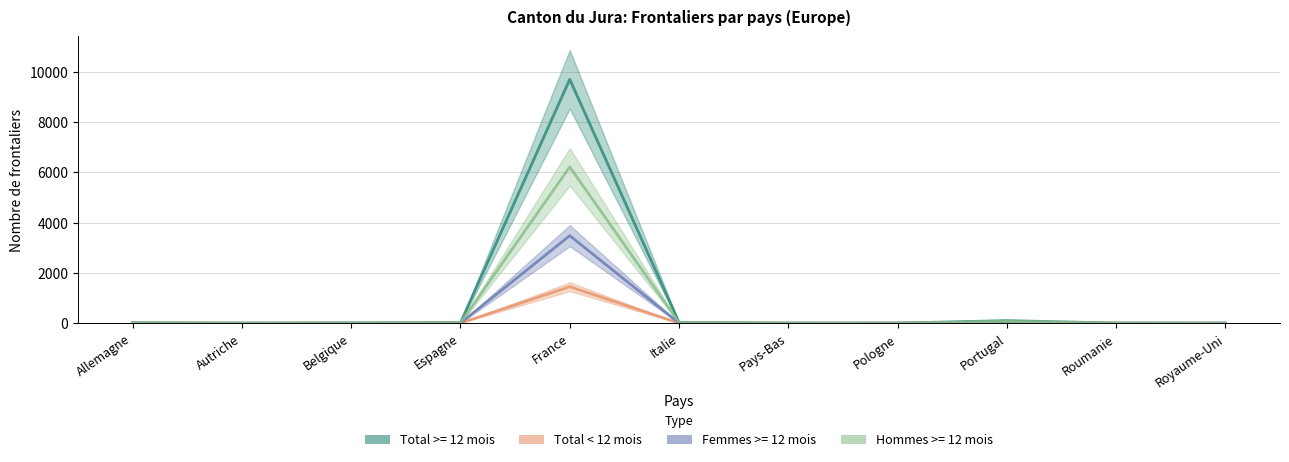

List the series in order of their peak value, highest first.

Total >= 12 mois, Hommes >= 12 mois, Femmes >= 12 mois, Total < 12 mois